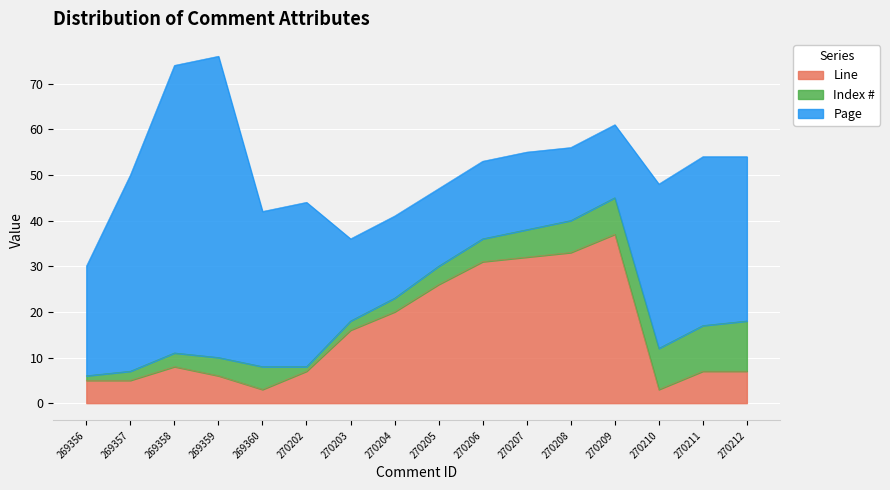

What is the value of the Page point at the 2nd from the left?

43